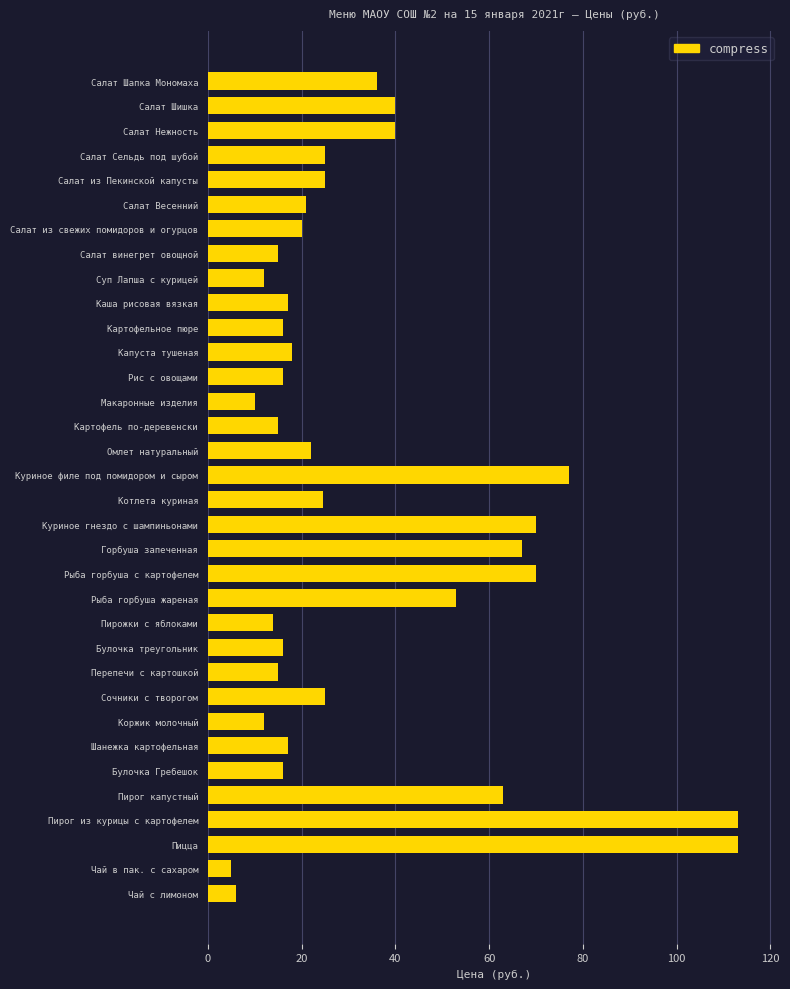

The value at Шанежка картофельная is 9.0. True or false?

False